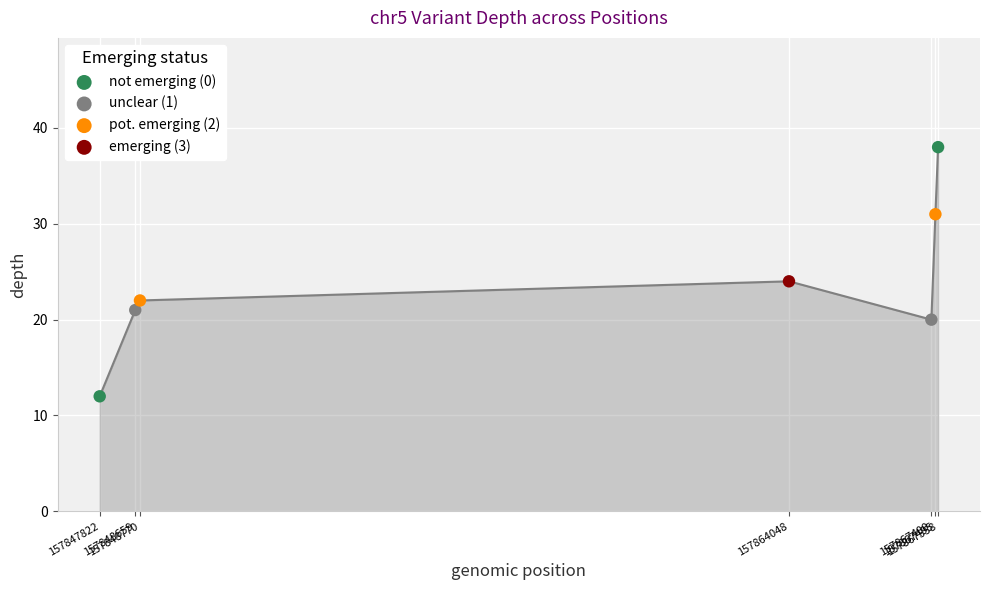

What is the ratio of the value at 157847822 to the value at 157848770?

0.5